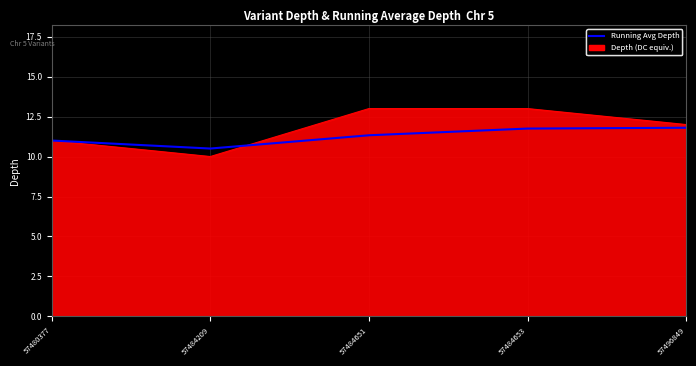

What is the total value across all series at 57484651?

24.3